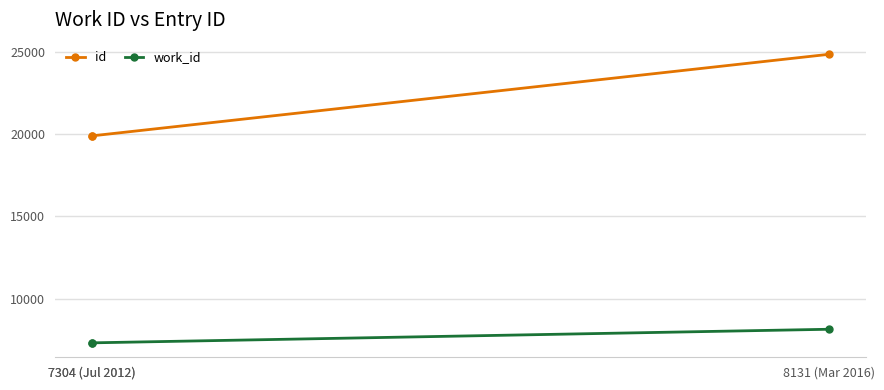

Which category has the highest value in the work_id series?

8131 (Mar 2016)